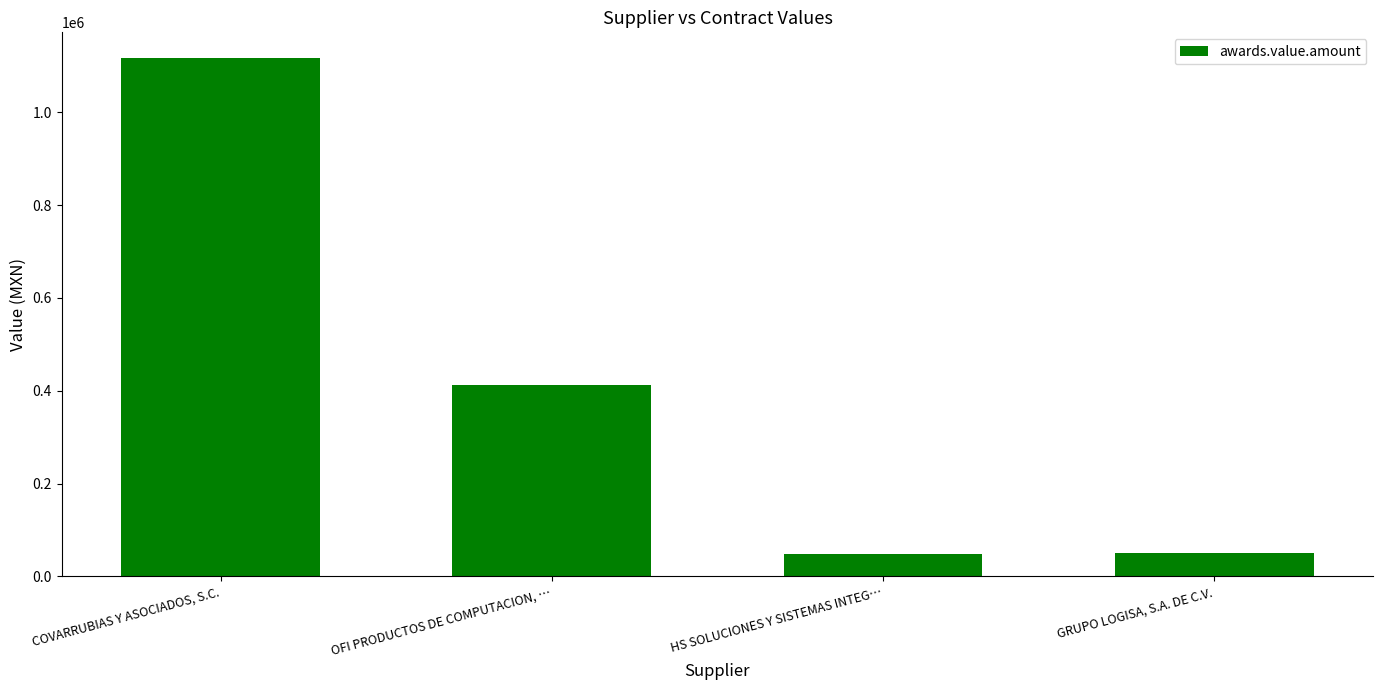

Approximately how many times larger is the value at GRUPO LOGISA, S.A. DE C.V. compared to HS SOLUCIONES Y SISTEMAS INTEG…?

1.1